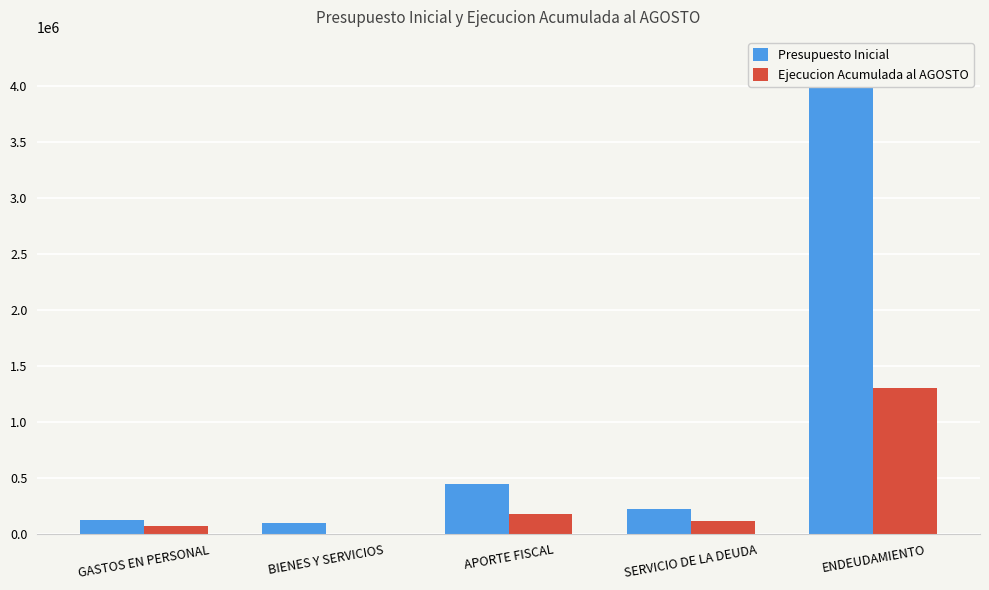

Reading right to left, list all the values displayed in this chart.

Presupuesto Inicial: ENDEUDAMIENTO=4229180	SERVICIO DE LA DEUDA=221154	APORTE FISCAL=450840	BIENES Y SERVICIOS=99011	GASTOS EN PERSONAL=130675
Ejecucion Acumulada al AGOSTO: ENDEUDAMIENTO=1303539	SERVICIO DE LA DEUDA=116107	APORTE FISCAL=180338	BIENES Y SERVICIOS=988	GASTOS EN PERSONAL=68672